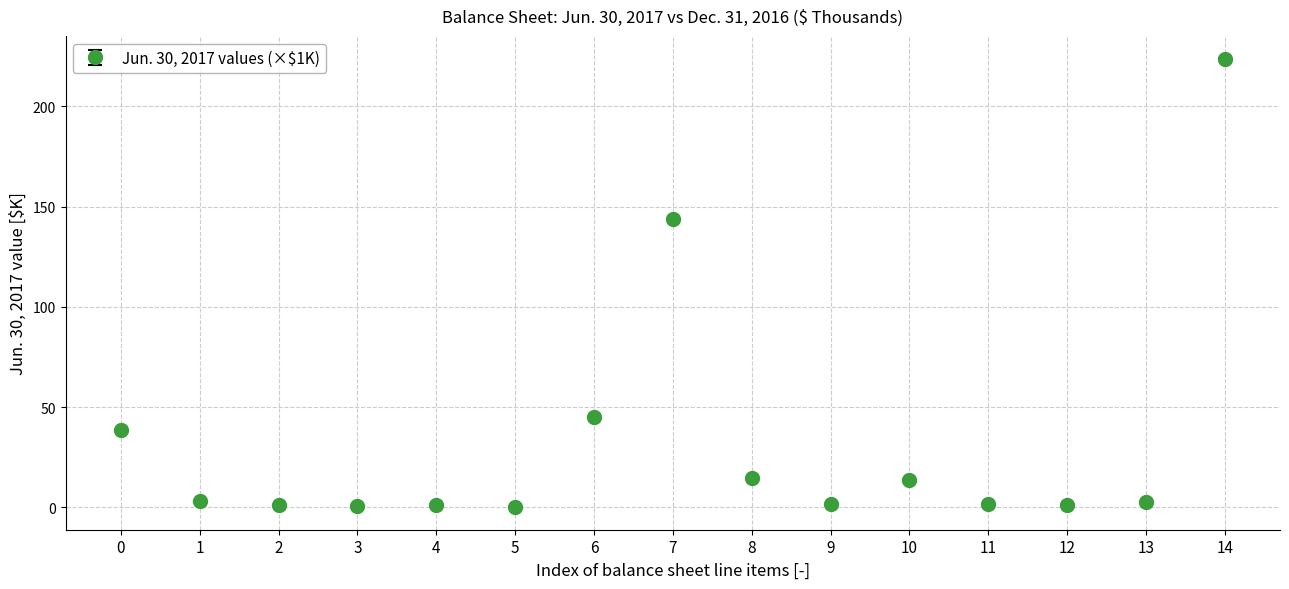

Which label corresponds to the largest value in the chart?

14